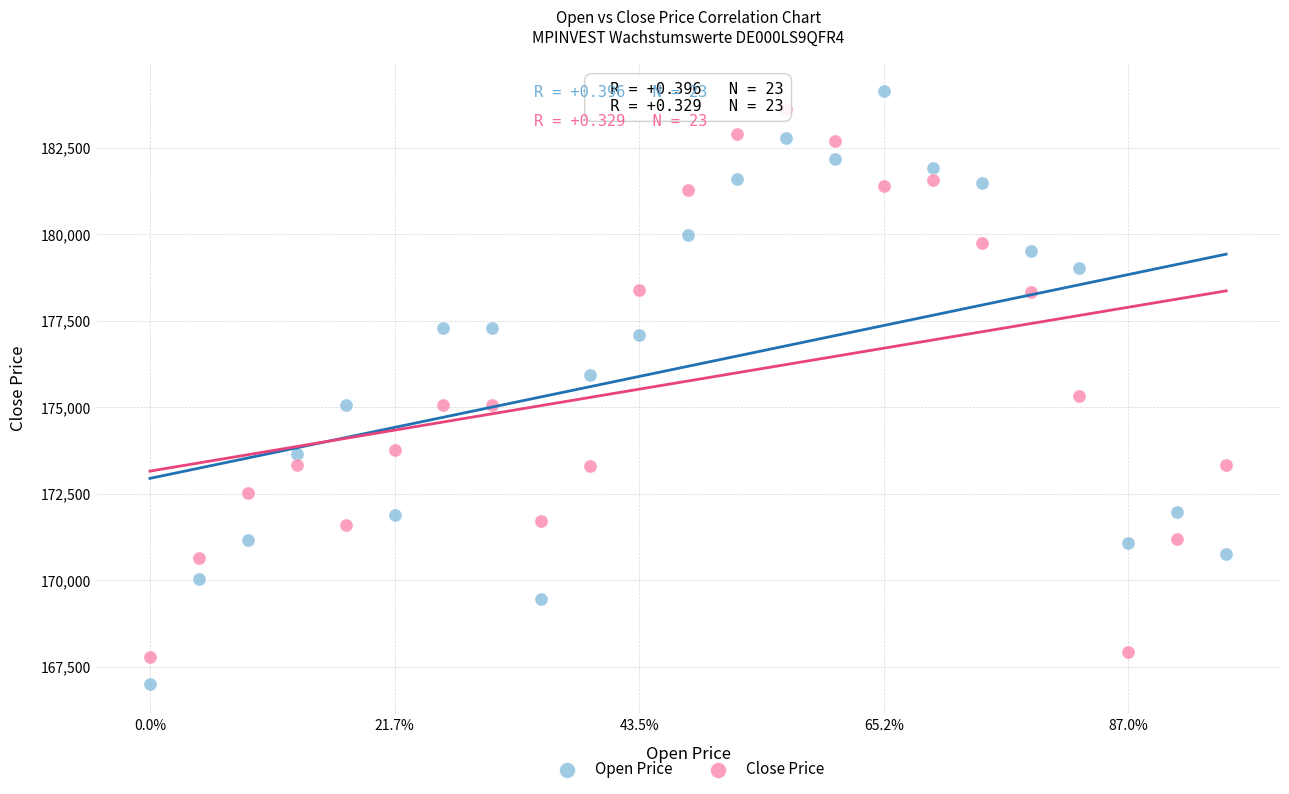

Which series has the widest spread of Y values?

Open Price